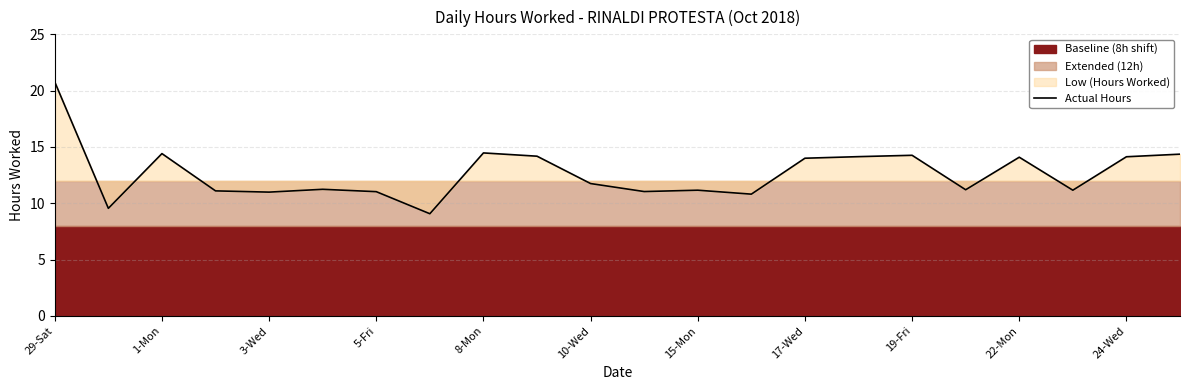

Which category has the highest value in the Actual Hours series?

29-Sat